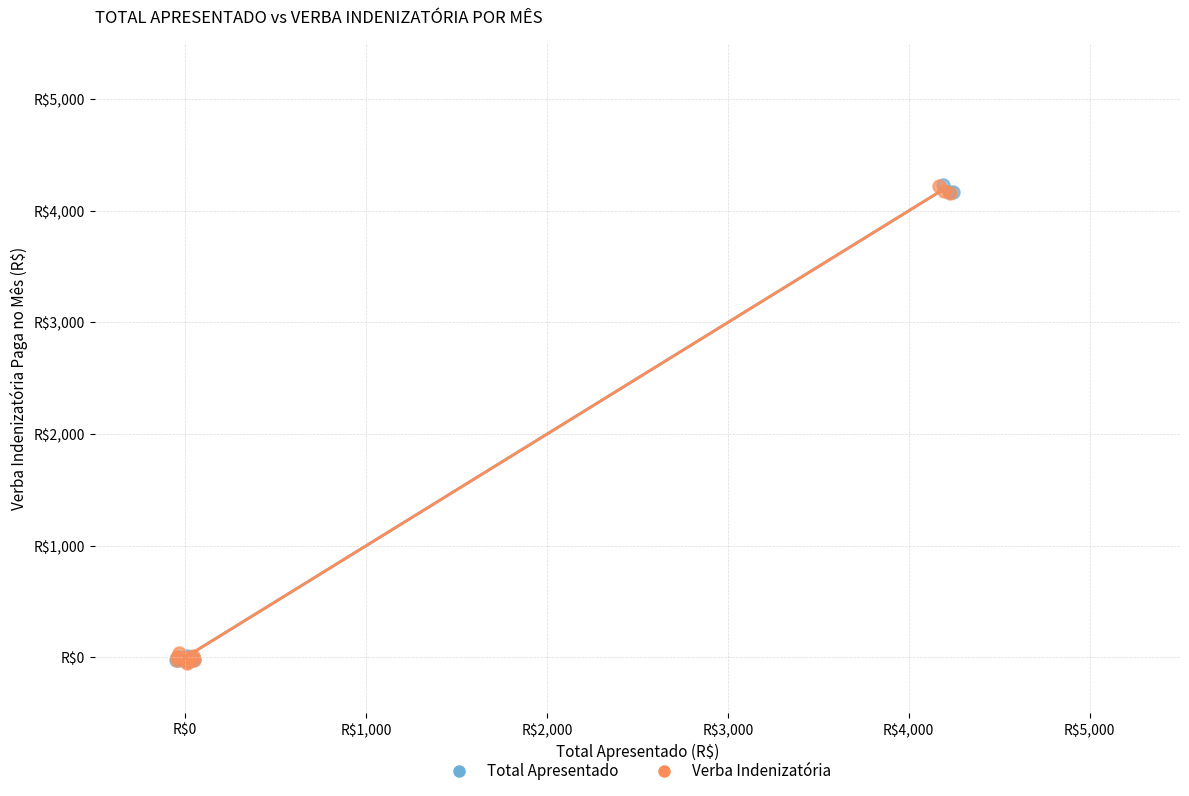

What are all the series names shown in the legend?

Total Apresentado, Verba Indenizatória